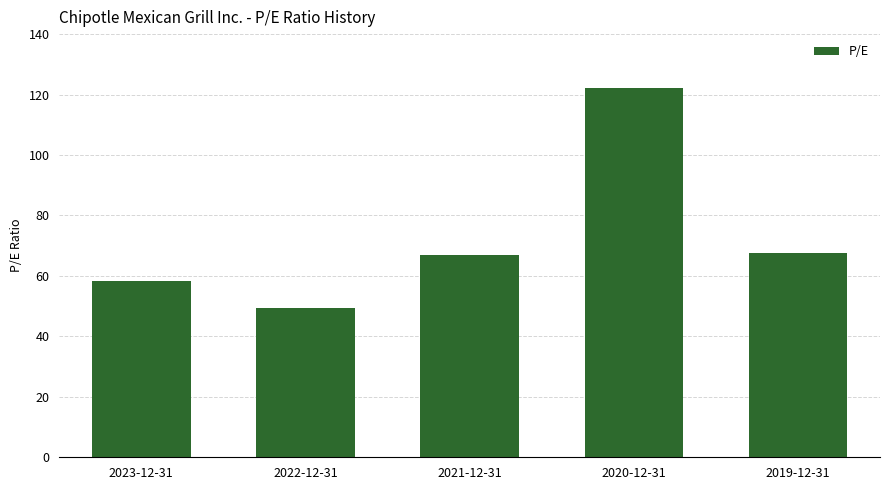

Does the chart contain any negative values?

No